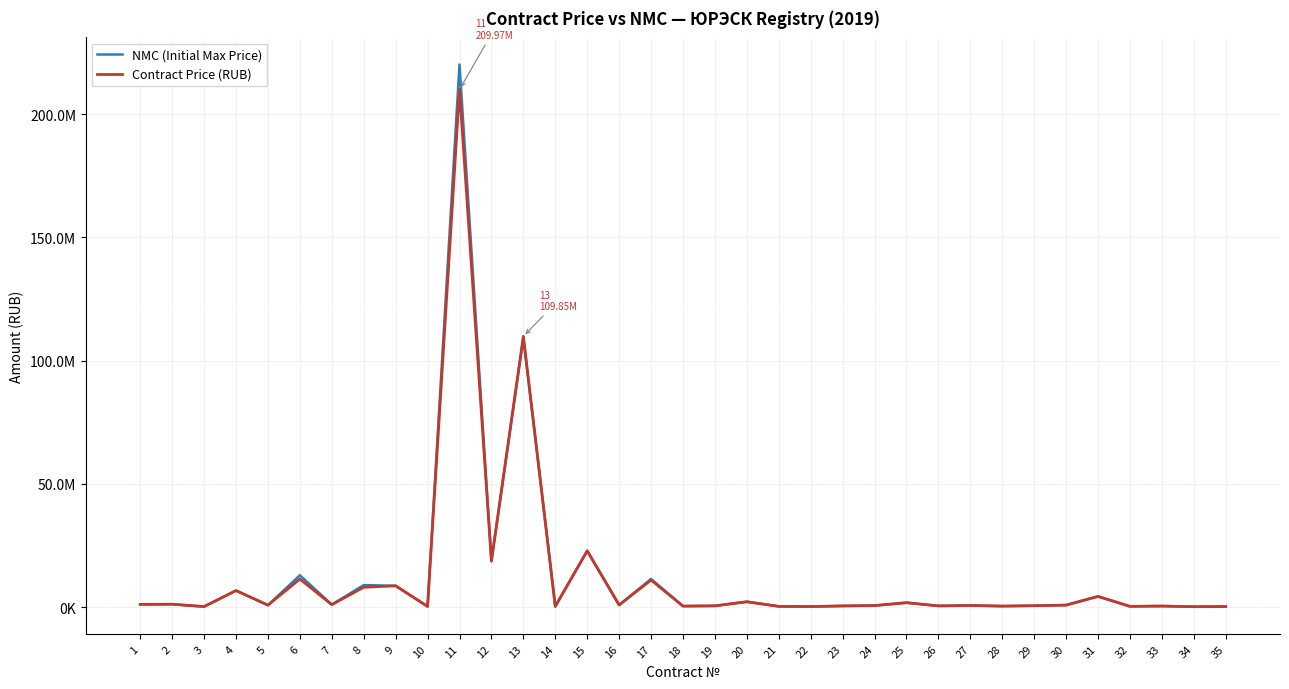

What are all the series names shown in the legend?

NMC (Initial Max Price), Contract Price (RUB)